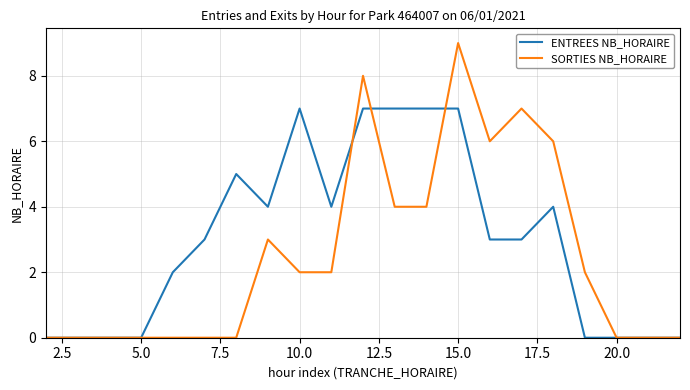

Which series has the largest range (max minus min)?

SORTIES NB_HORAIRE